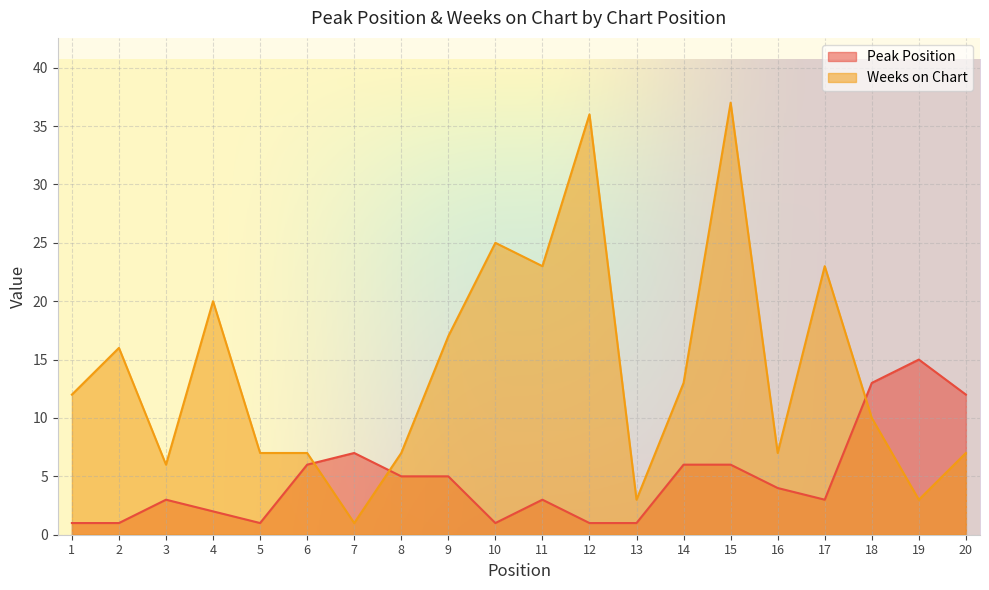

What is the value of the Weeks on Chart point at the 4th from the left?

20